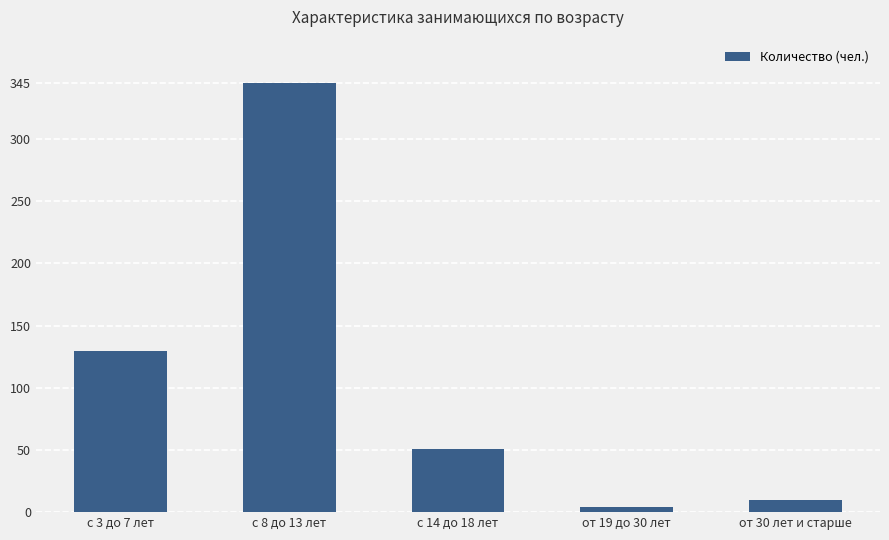

Rank the categories by value from highest to lowest.

с 8 до 13 лет, с 3 до 7 лет, с 14 до 18 лет, от 30 лет и старше, от 19 до 30 лет